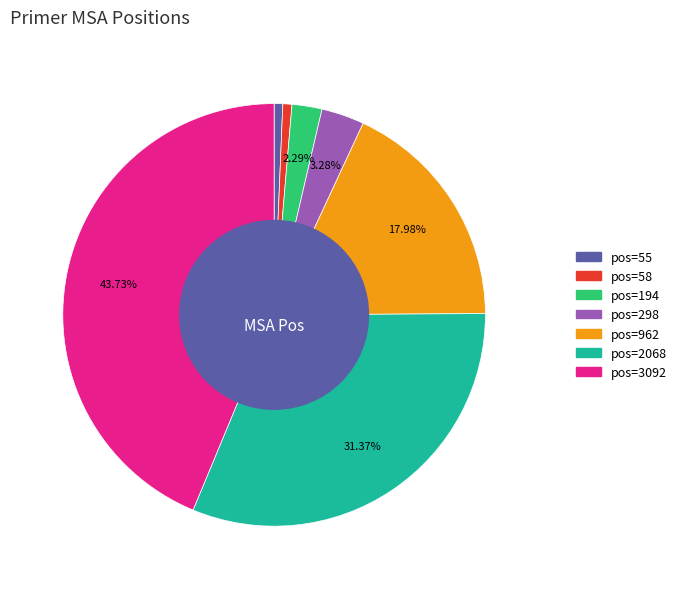

How many segments does this pie chart have?

7